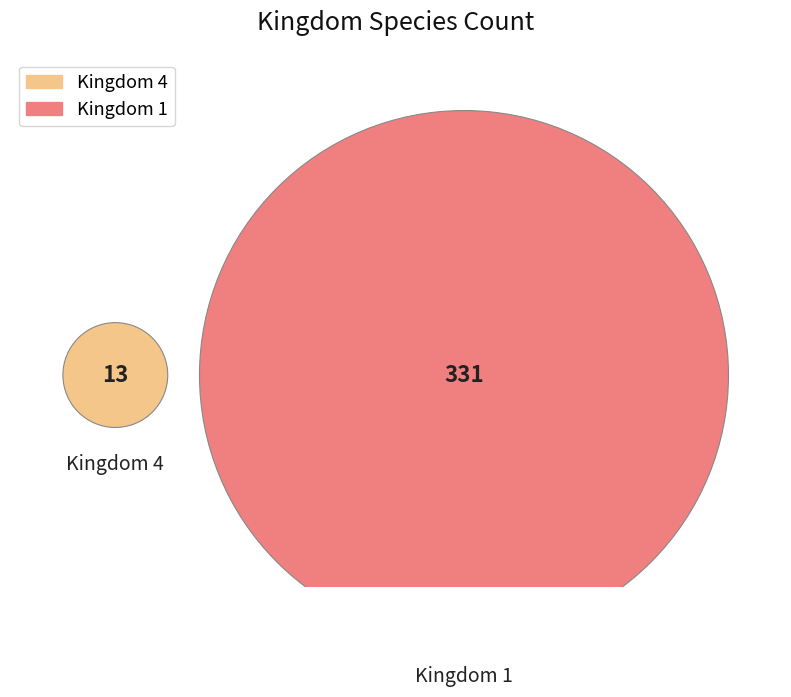

The 1 slice represents 99% of the pie. True or false?

False